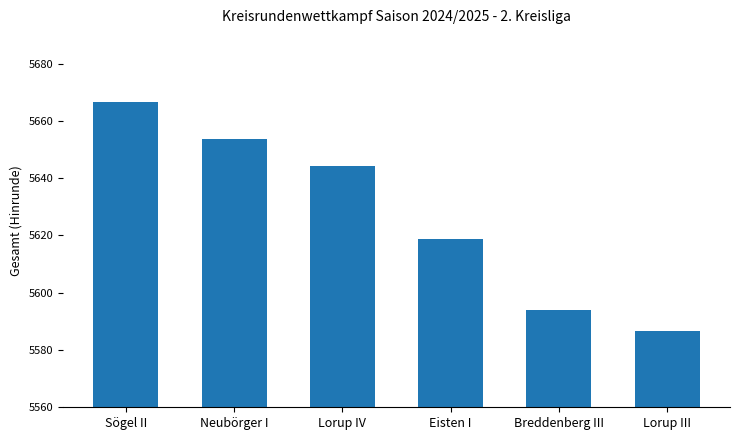

What is the ratio of the value at Neubörger I to the value at Sögel II?

1.0